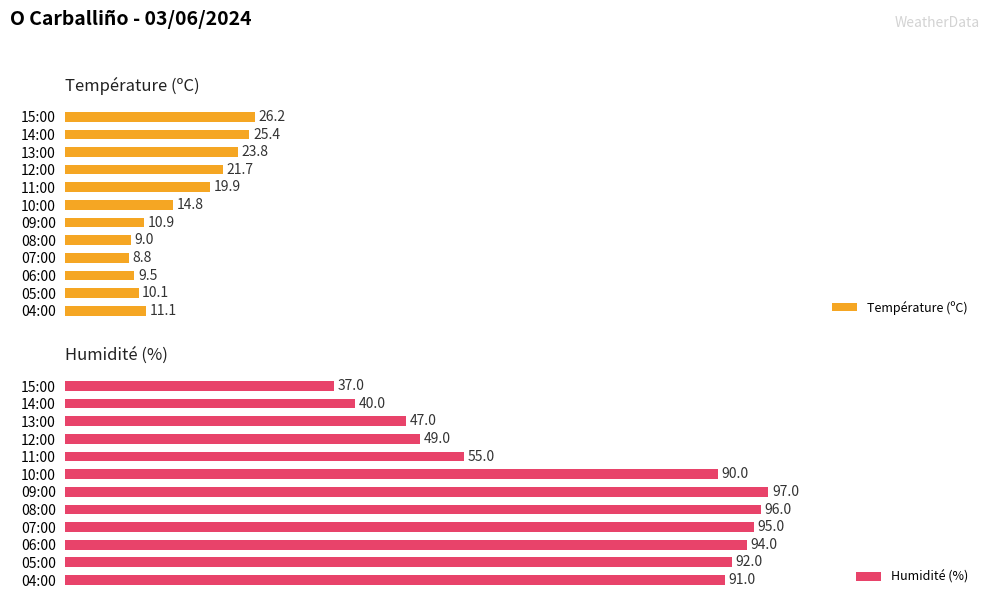

Reading right to left, what are all the values shown in this chart?

Température (ºC): 11.1	10.1	9.5	8.8	9.0	10.9	14.8	19.9	21.7	23.8	25.4	26.2
Humidité (%): 91.0	92.0	94.0	95.0	96.0	97.0	90.0	55.0	49.0	47.0	40.0	37.0